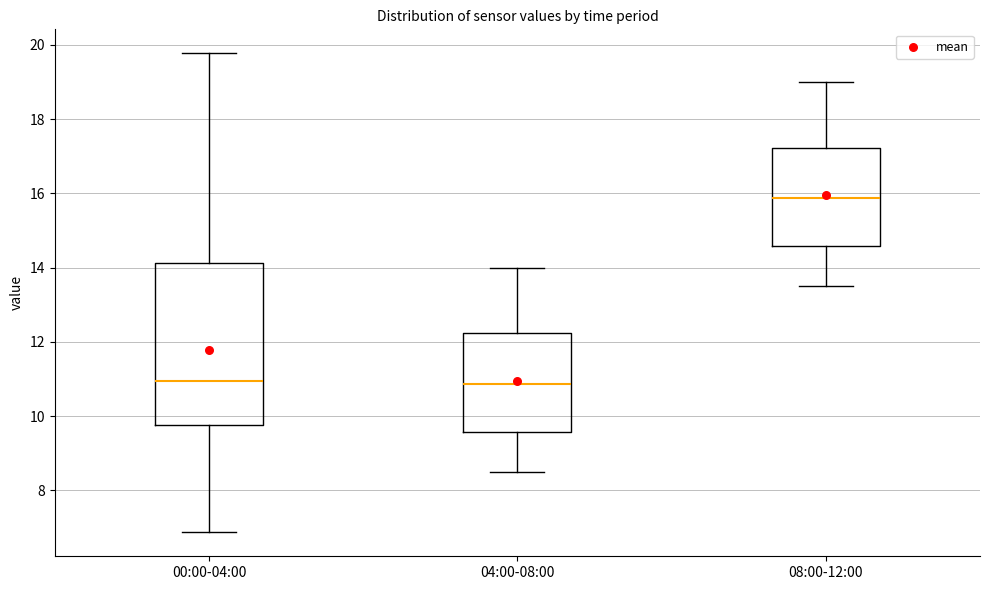

Where is the lower edge of the box for 00:00-04:00 on the y-axis? The values are not printed on the chart, so give them approximately, as read against the axis.

9.8